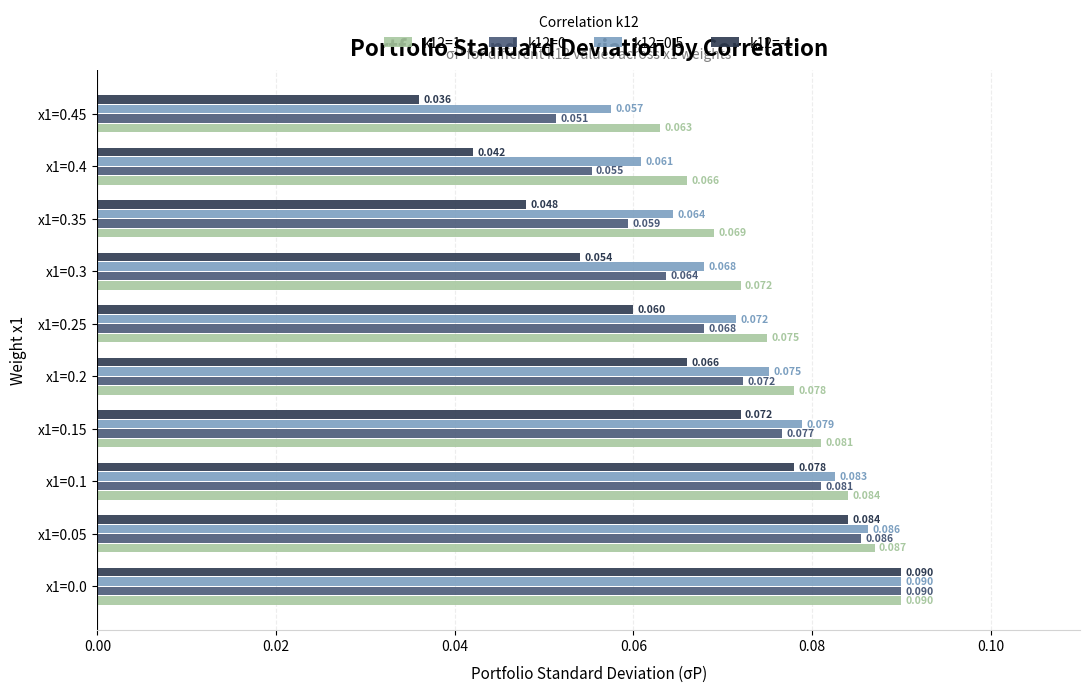

How many data points does each series have?

10